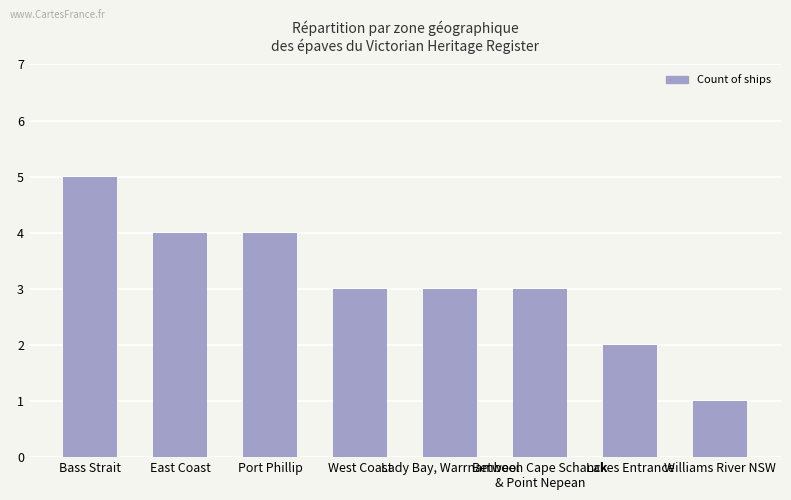

At which label does the data first exceed 3?

Bass Strait